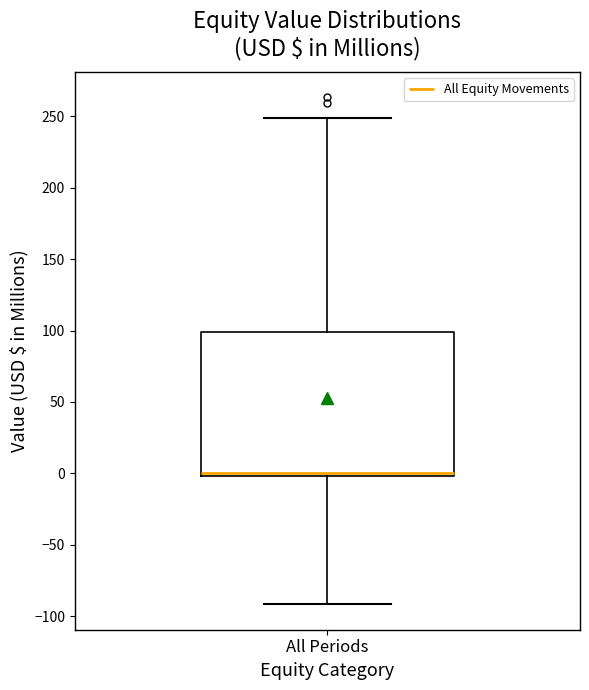

Read this box plot against the y-axis: the position of the median line, the range covered by the box, and the ends of both whiskers. The values are not printed on the chart, so give them approximately, as read against the axis.

median 0 (just above the box's lower edge), box 0 to 100, whiskers -90 to 250